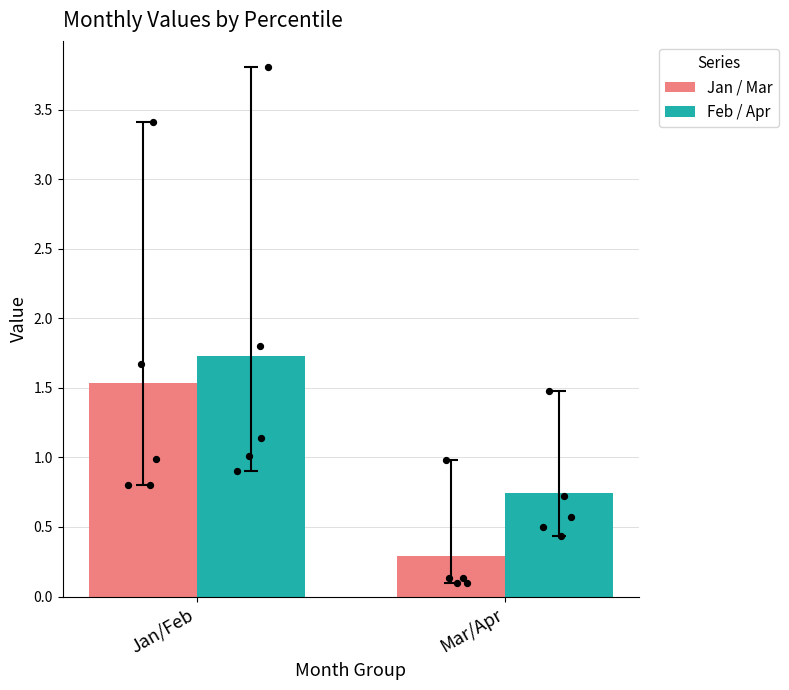

What are all the series names shown in the legend?

Jan / Mar, Feb / Apr